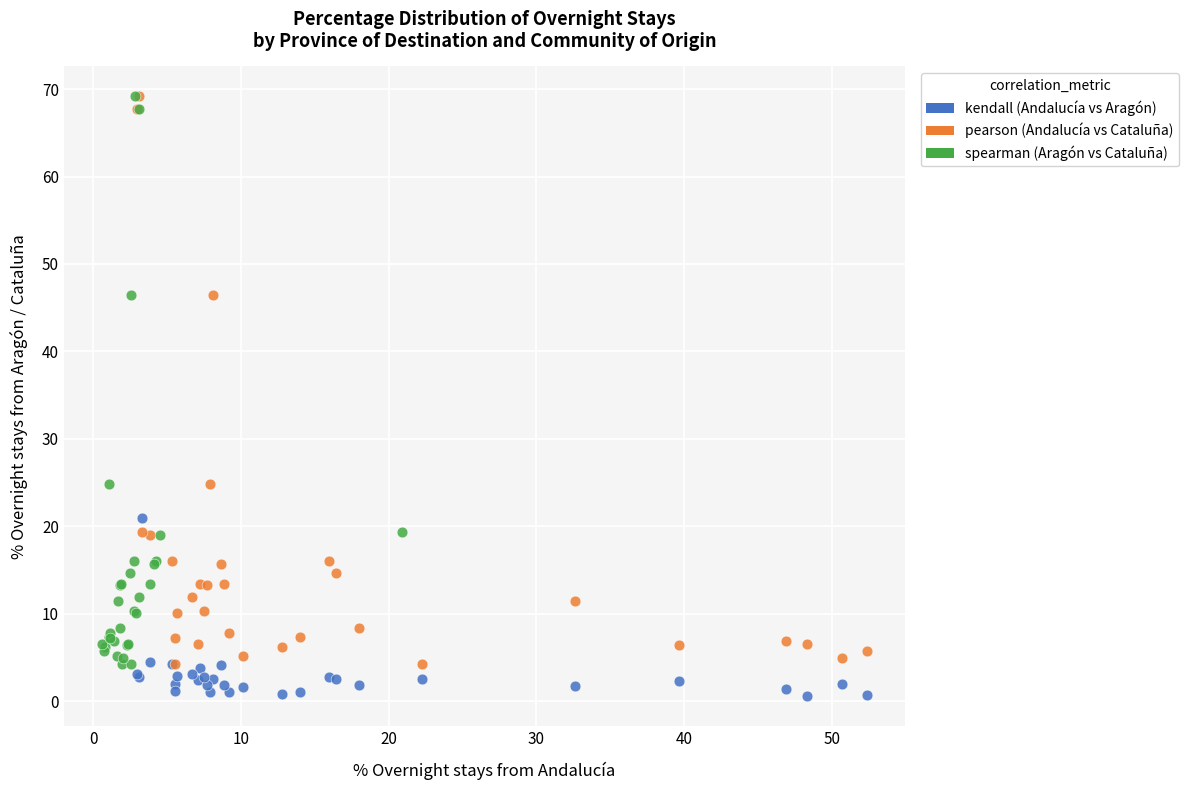

Which series contains the lowest Y value?

kendall (Andalucía vs Aragón)